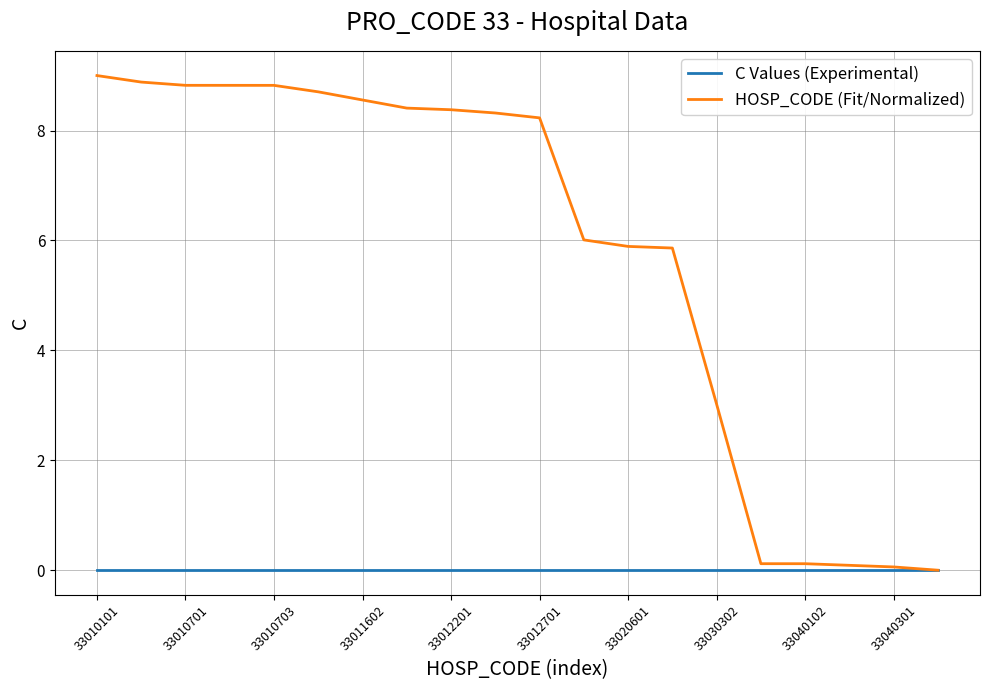

List the series in order of their peak value, highest first.

HOSP_CODE (Fit/Normalized), C Values (Experimental)